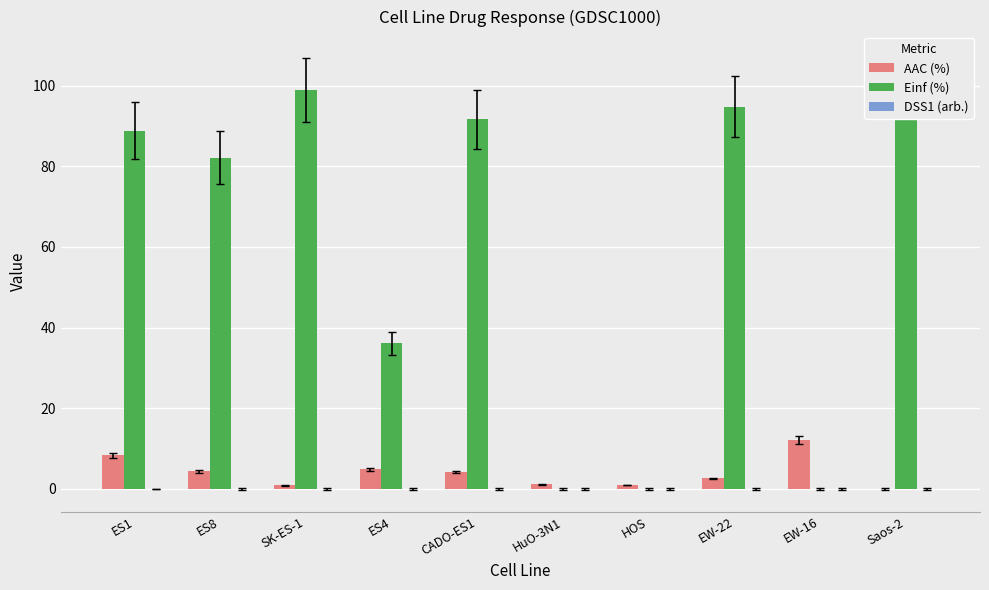

Reading left to right, list all the values displayed in this chart.

AAC (%): ES1=8.3	ES8=4.4	SK-ES-1=0.9	ES4=4.8	CADO-ES1=4.2	HuO-3N1=1.2	HOS=0.9	EW-22=2.6	EW-16=12.1	Saos-2=0.0
Einf (%): ES1=88.8	ES8=82.1	SK-ES-1=98.9	ES4=36.1	CADO-ES1=91.6	HuO-3N1=0.0	HOS=0.0	EW-22=94.8	EW-16=0.0	Saos-2=100.0
DSS1 (arb.): ES1=0.0	ES8=0.0	SK-ES-1=0.0	ES4=0.0	CADO-ES1=0.0	HuO-3N1=0.0	HOS=0.0	EW-22=0.0	EW-16=0.0	Saos-2=0.0